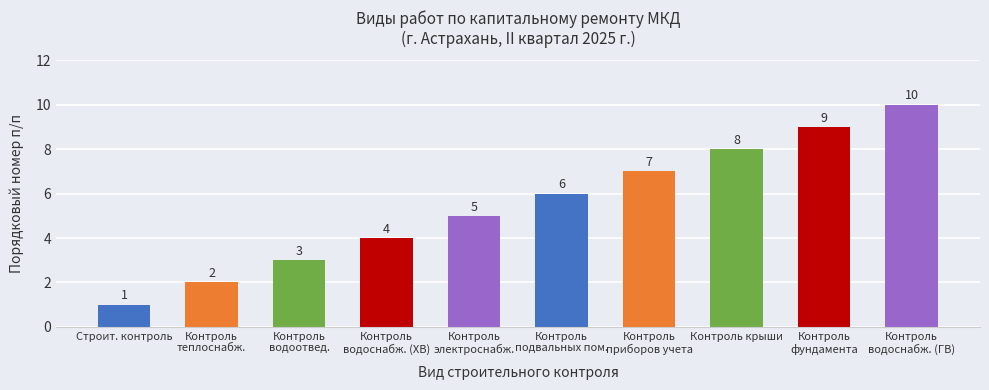

What is the difference between the second highest and minimum values?

8